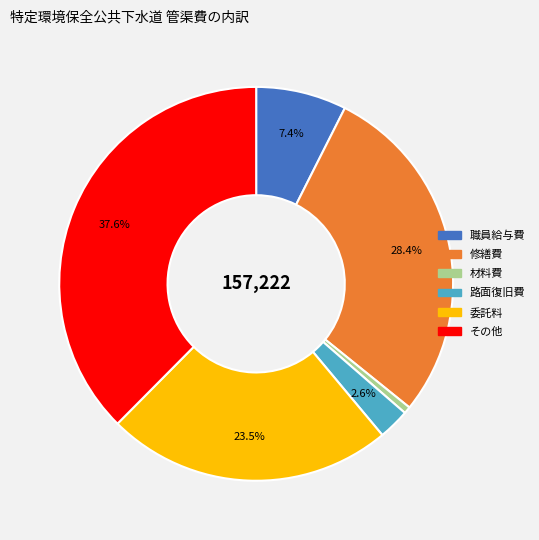

What percentage is the 路面復旧費 slice, to the nearest percent?

3%